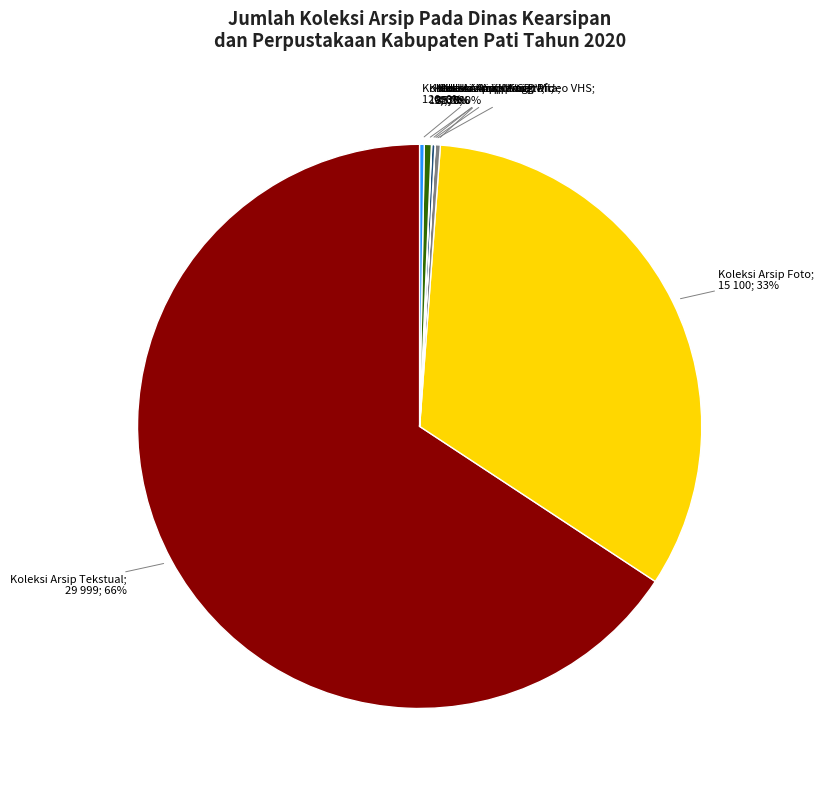

To the nearest percent, what is the average slice percentage?

12%